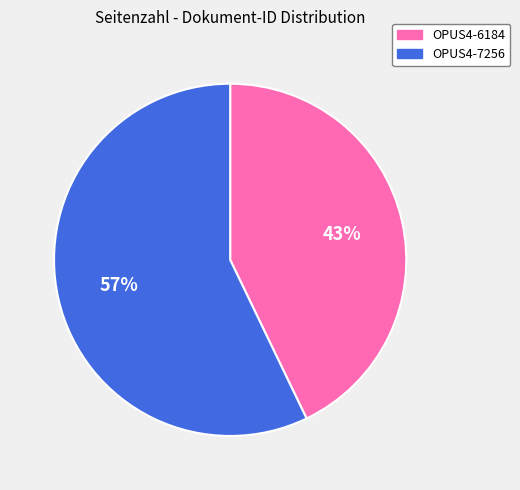

Does any single category account for the majority?

Yes